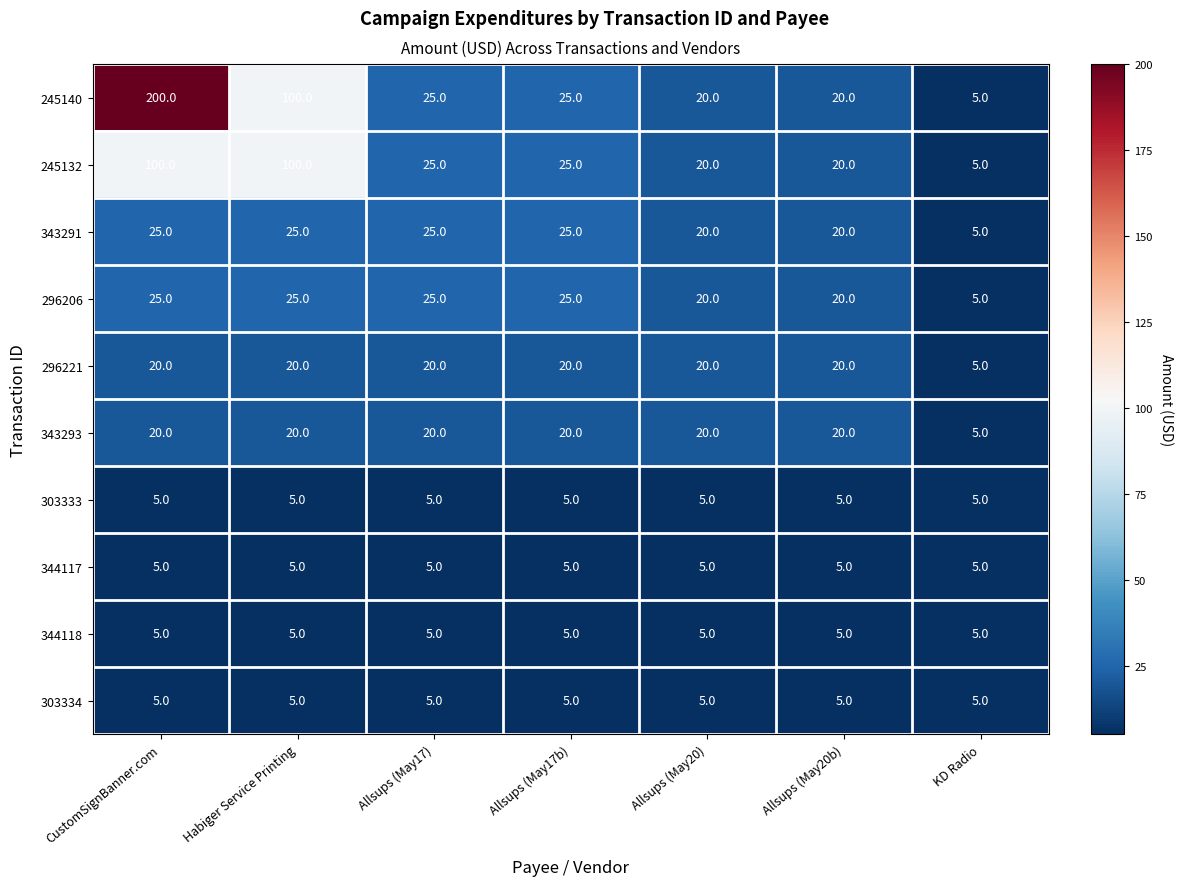

What is the difference between the 245140 values at Allsups (May20) and KD Radio?

15